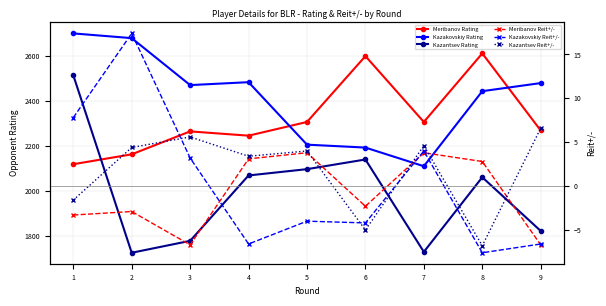

Reading left to right, transcribe all the data shown in this chart.

Meribanov Rating: 1=2118.0	2=2162.0	3=2264.0	4=2245.0	5=2306.0	6=2599.0	7=2306.0	8=2611.0	9=2268.0
Kazakovskiy Rating: 1=2700.0	2=2679.0	3=2470.0	4=2483.0	5=2205.0	6=2192.0	7=2109.0	8=2443.0	9=2479.0
Kazantsev Rating: 1=2514.0	2=1724.0	3=1777.0	4=2068.0	5=2096.0	6=2139.0	7=1728.0	8=2060.0	9=1821.0
Meribanov Reit+/-: 1=-3.3	2=-2.9	3=-6.7	4=3.1	5=3.8	6=-2.3	7=3.8	8=2.8	9=-6.7
Kazakovskiy Reit+/-: 1=7.8	2=17.4	3=3.2	4=-6.6	5=-4.0	6=-4.2	7=4.0	8=-7.6	9=-6.6
Kazantsev Reit+/-: 1=-1.6	2=4.4	3=5.6	4=3.4	5=4.0	6=-5.0	7=4.6	8=-6.8	9=6.6